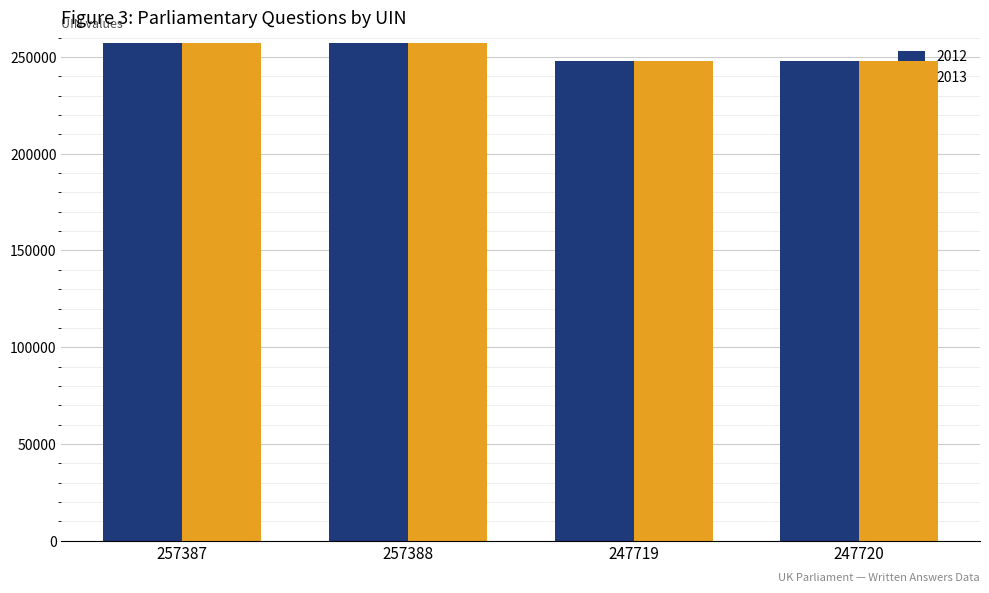

What is the total value across all series at 257387?

514775